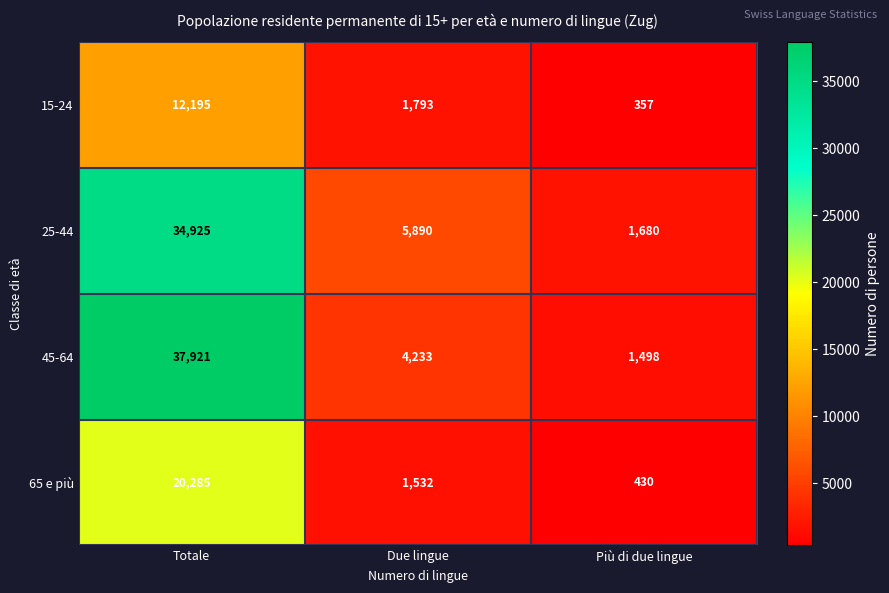

At which label does 65 e più reach its minimum?

Più di due lingue